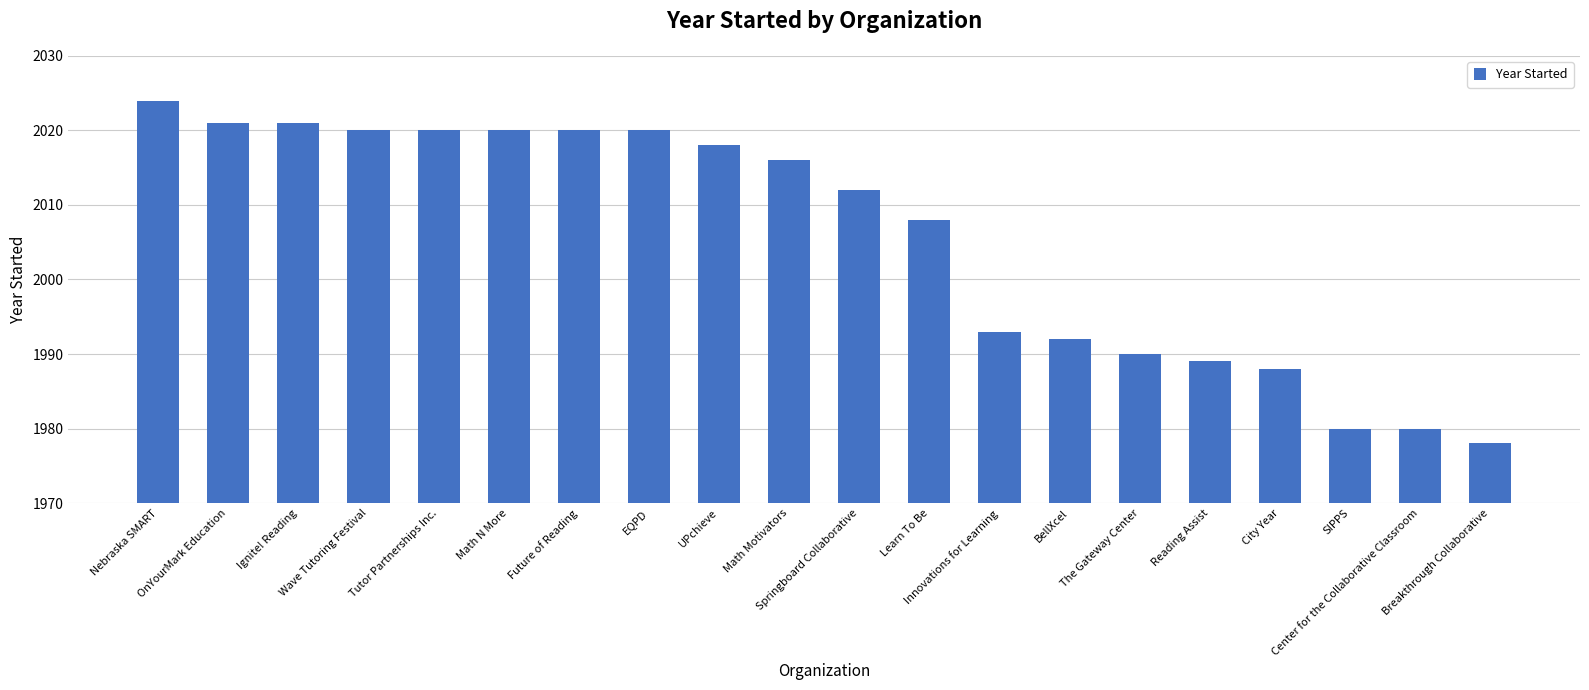

What is the sum of all values?

40110